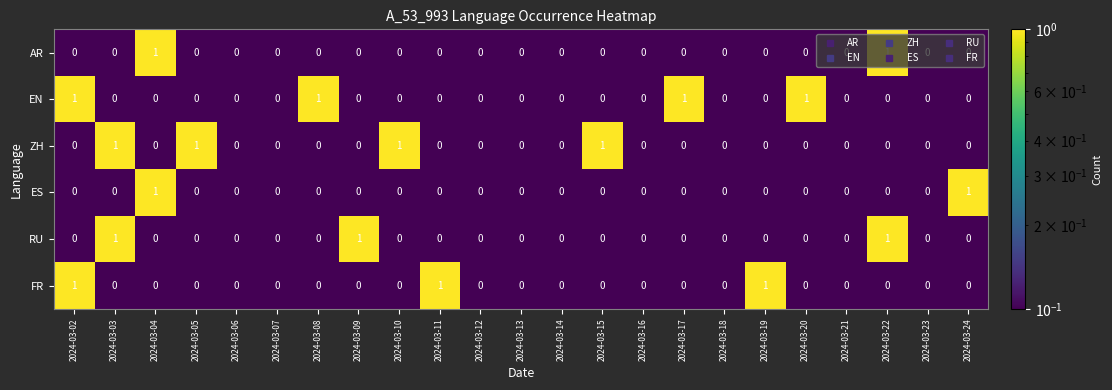

How many ES values are between 0 and 1?

23